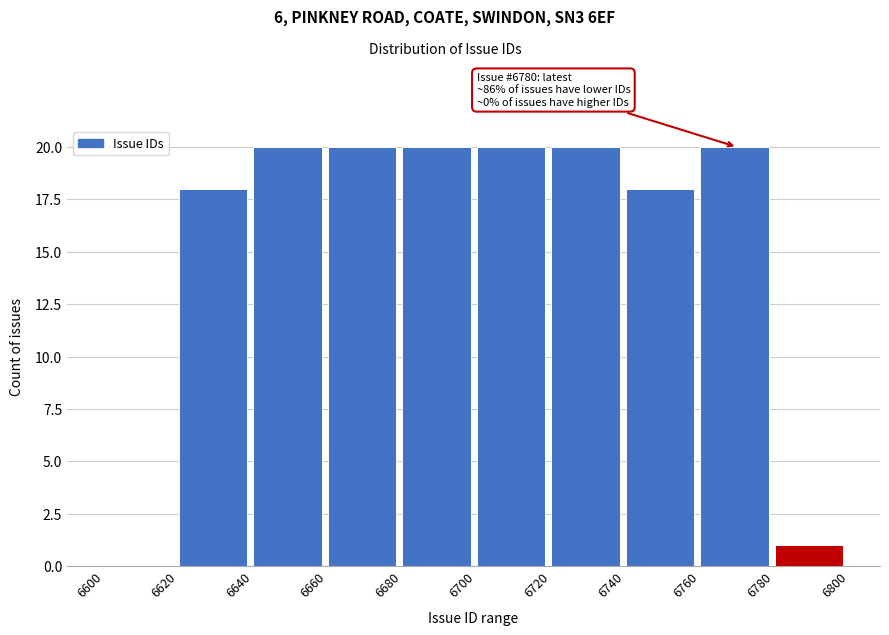

Reading left to right, extract all data points from this chart.

6600=0	6620=18	6640=20	6660=20	6680=20	6700=20	6720=20	6740=18	6760=20	6780=1